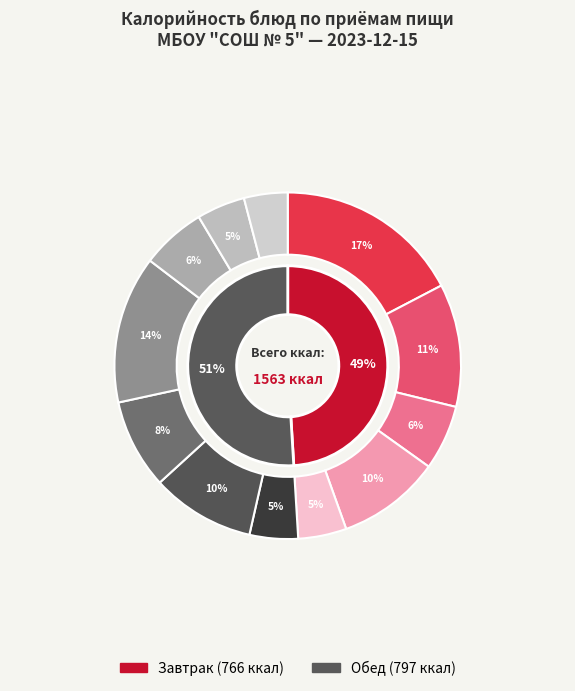

Count the number of slices in the pie.

12